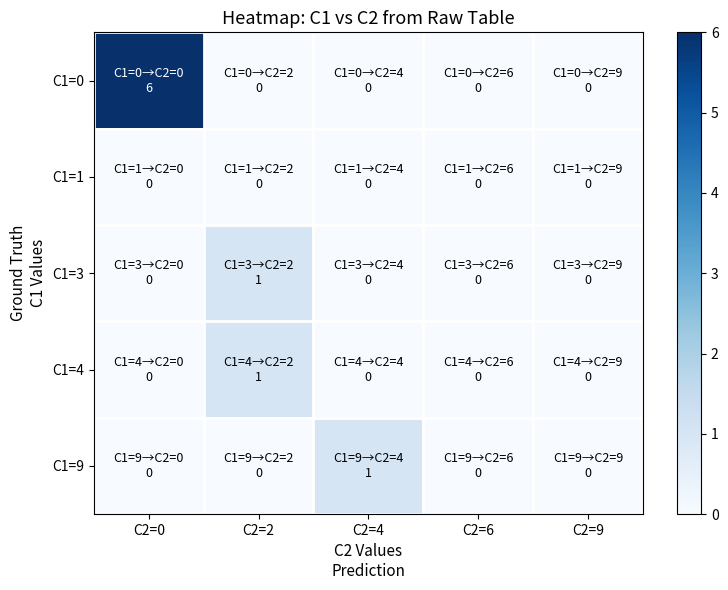

What is the spread (max minus min) of values at C2=4?

1